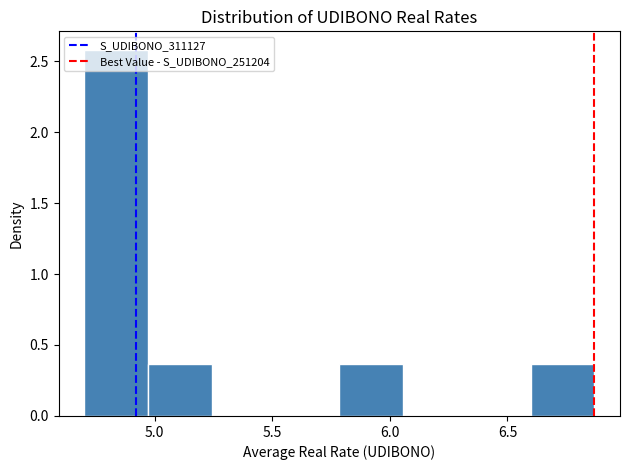

How tall is the bar that spans 5.80 to 6.05 on the x-axis? Neither the bar edges nor the heights are printed on the chart, so give them approximately, as read against the axes.

0.35